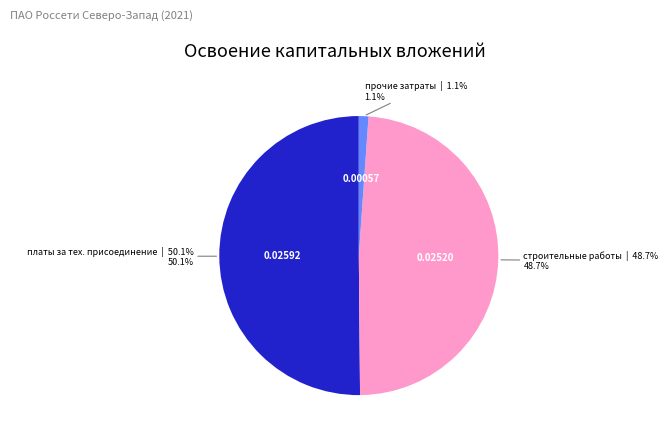

Does any single category account for the majority?

Yes